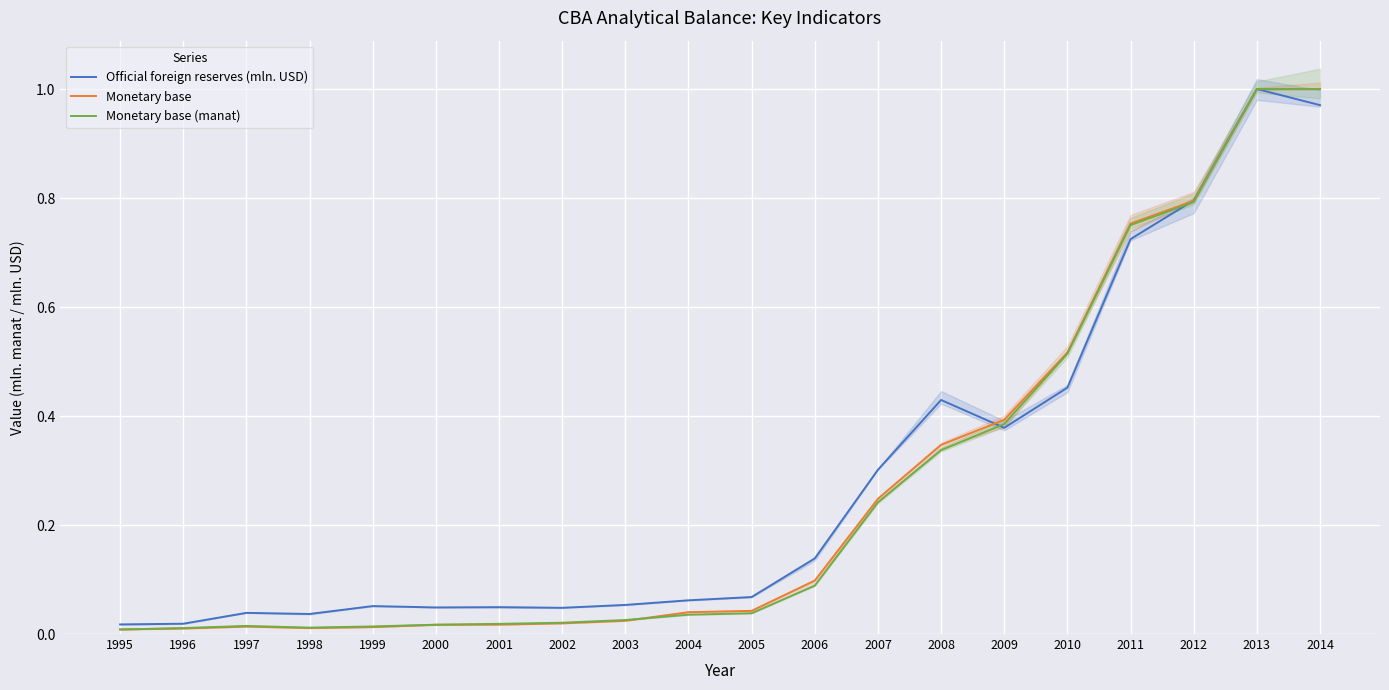

The value of Official foreign reserves (mln. USD) at 1998 is 0.0. True or false?

True